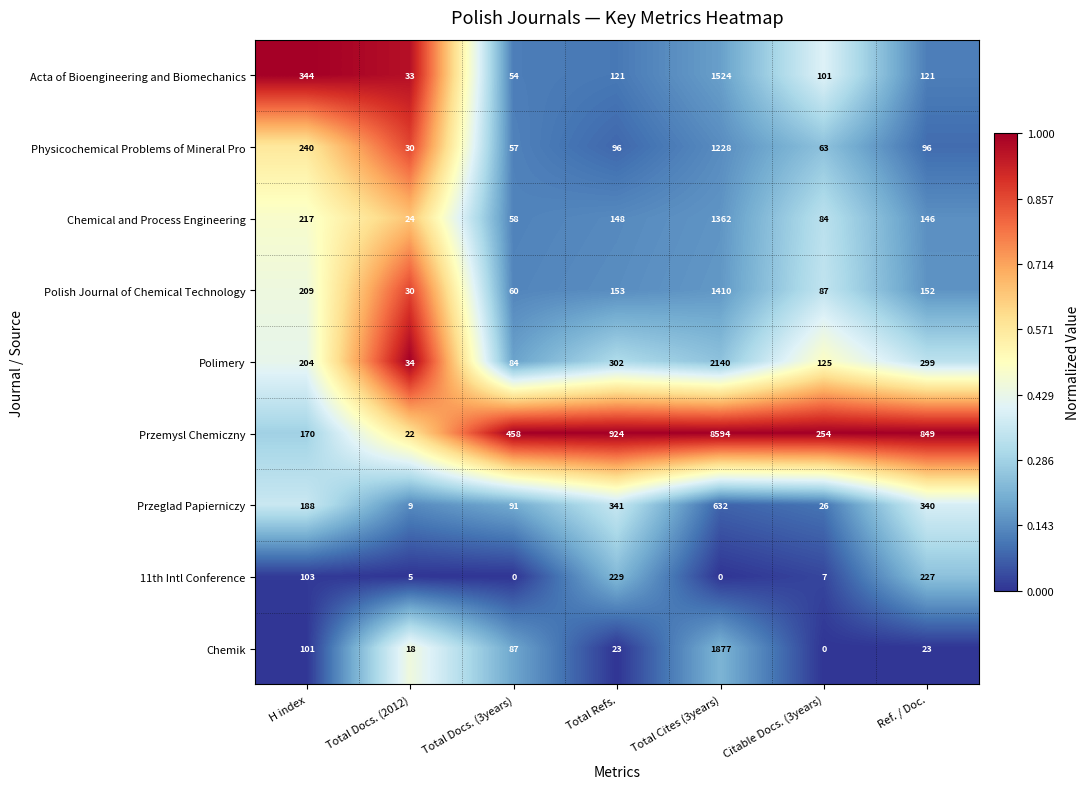

What value does the Chemical and Process Engineering series have at Total Cites (3years), to the nearest 10?

1360